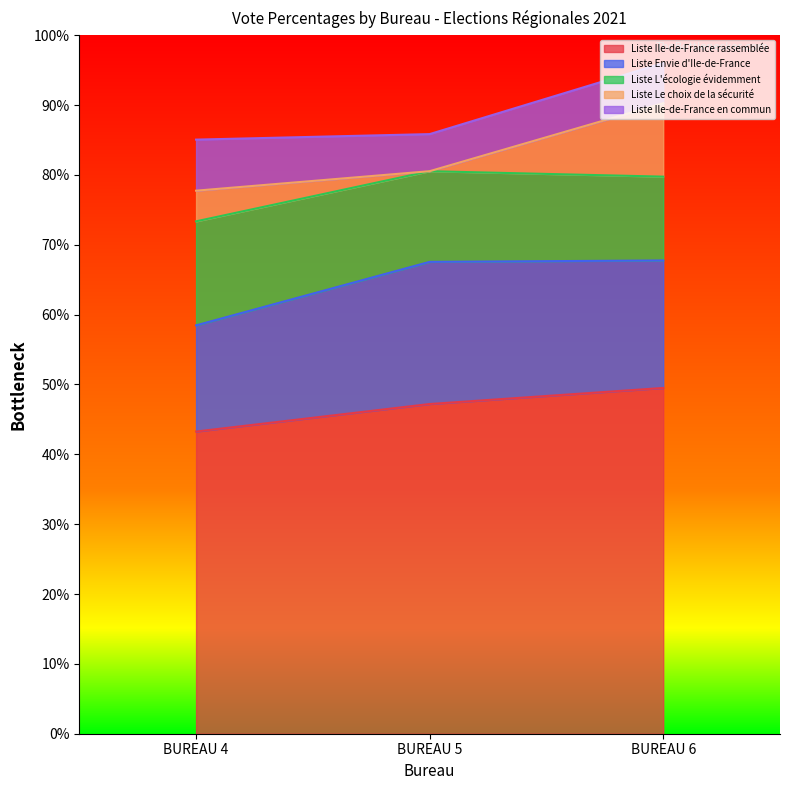

What is the difference between the Liste Le choix de la sécurité values at BUREAU 4 and BUREAU 6?

6.1